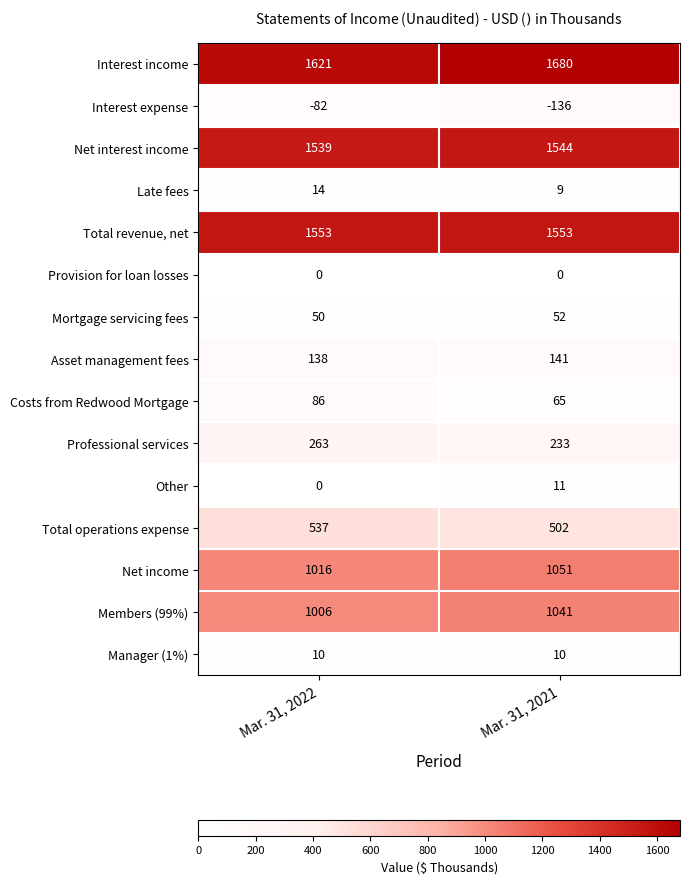

Which category has the highest value across all series?

Mar. 31, 2021